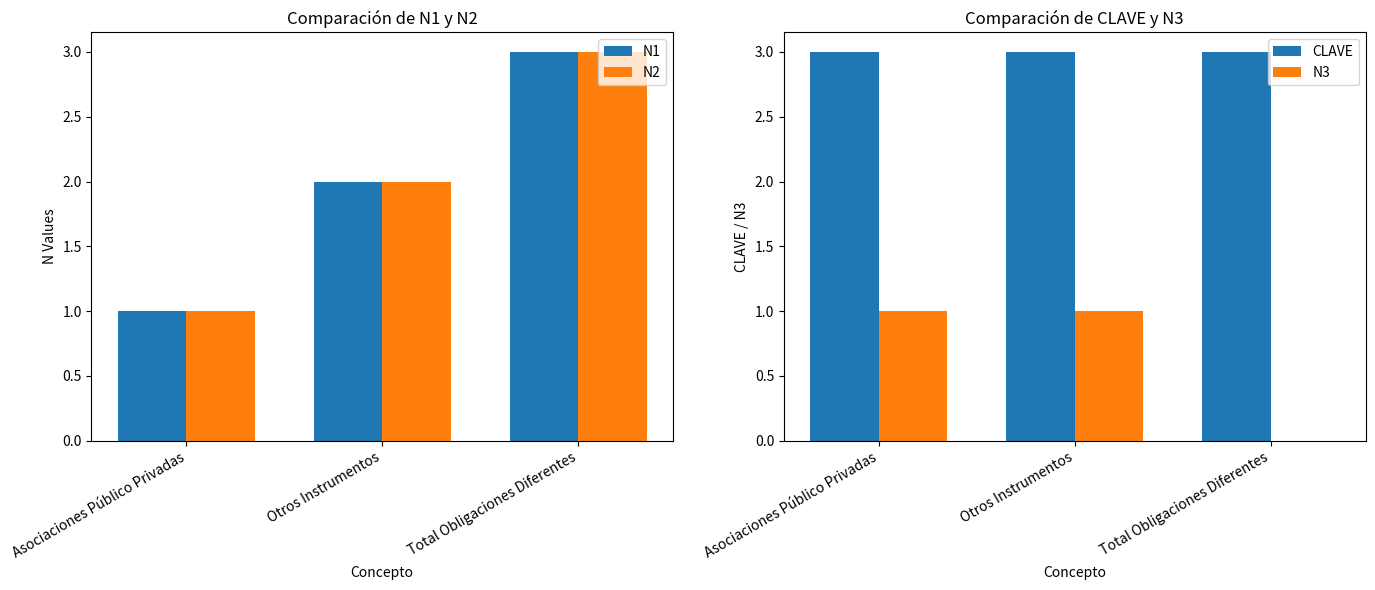

What is the difference between the highest and lowest values at Otros Instrumentos?

2